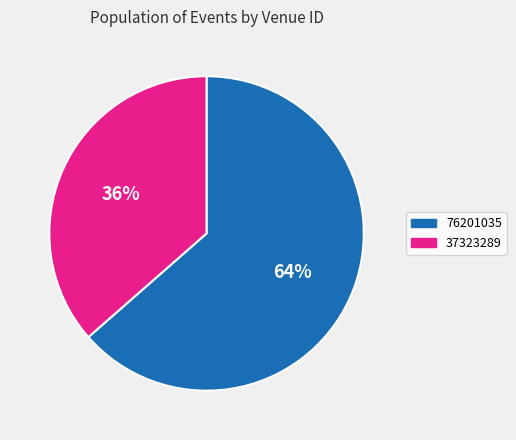

The 76201035 slice represents 73% of the pie. True or false?

False